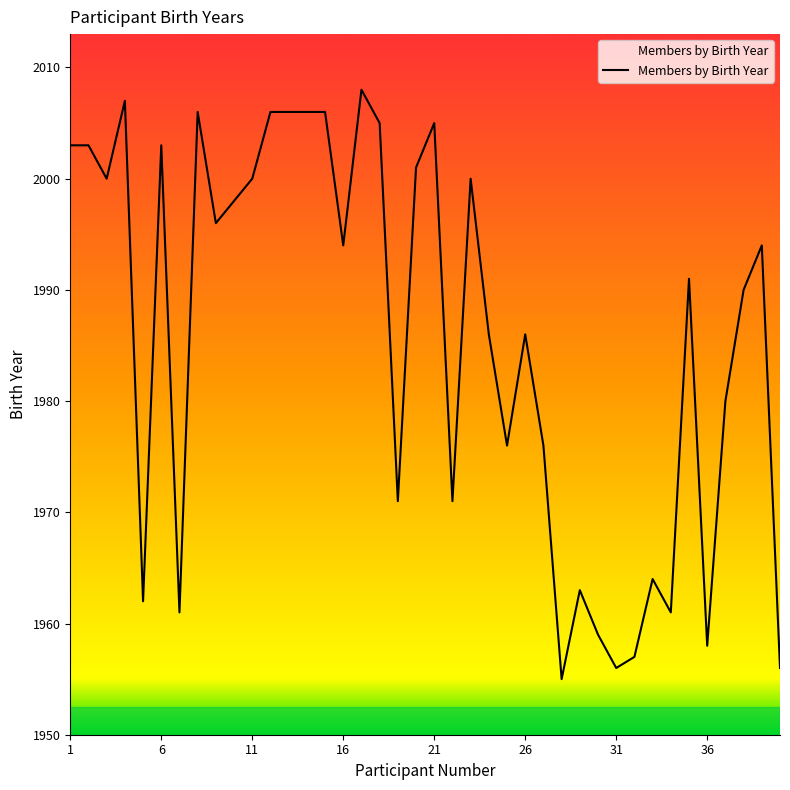

What is the smallest value displayed?

1955